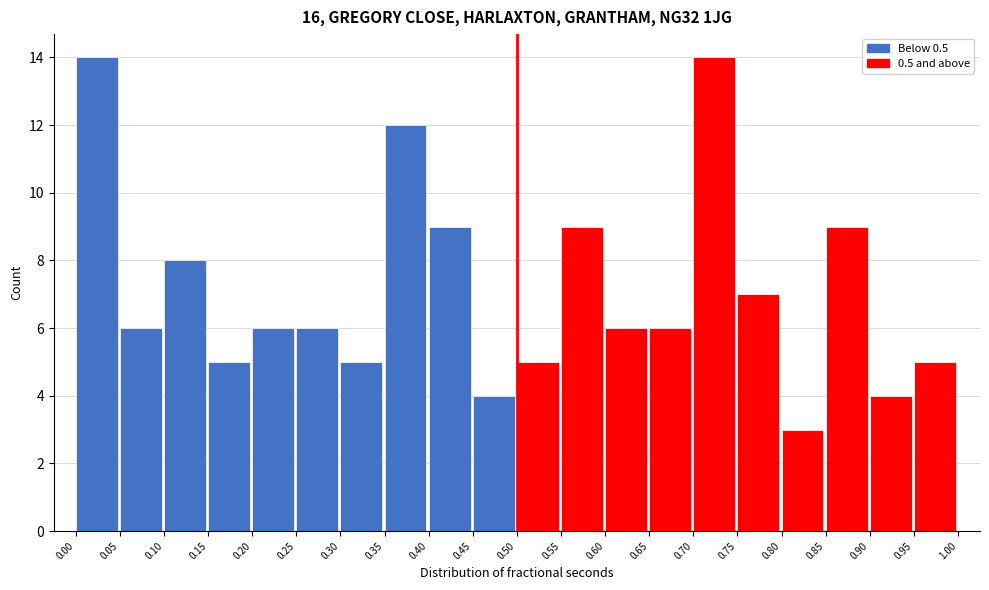

How tall is the bar that spans 0.55 to 0.60 on the x-axis? The values are not printed on the chart, so give them approximately, as read against the axis.

9